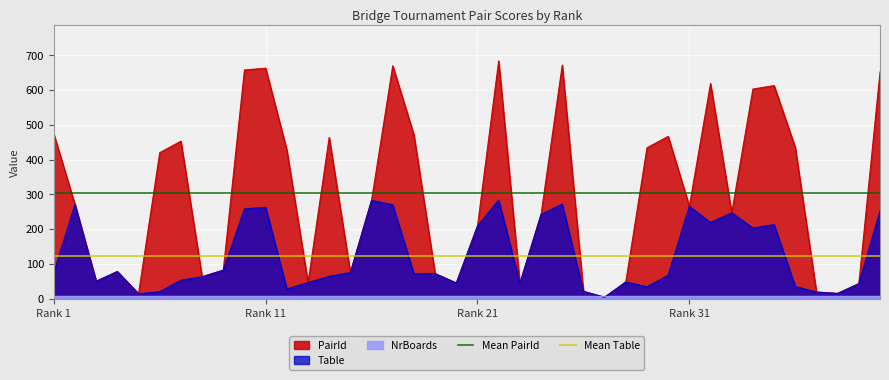

What is the highest value of the Table series?

284